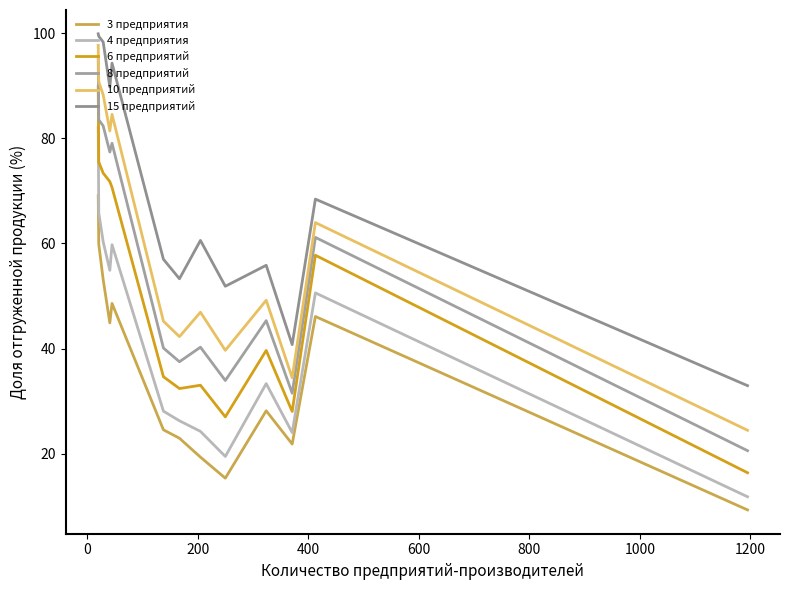

True or false: 8 предприятий has more than 2 points higher than both neighbors.

True